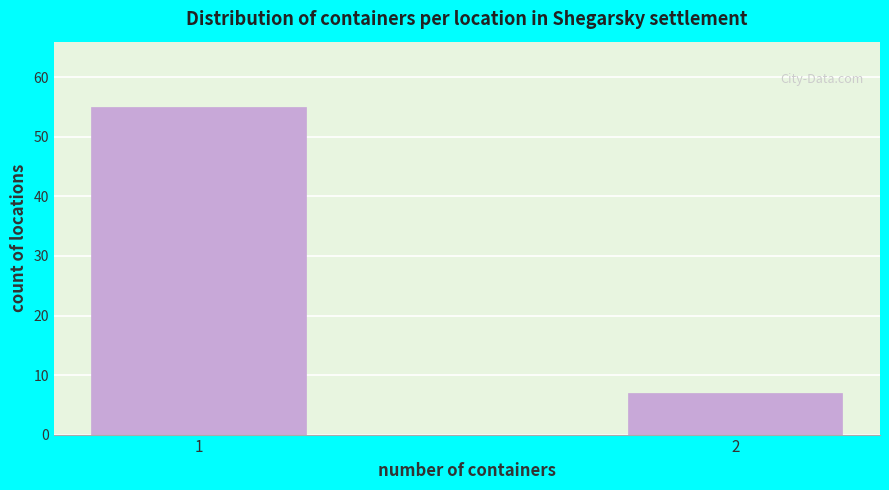

Reading left to right, extract all data points from this chart.

55	7